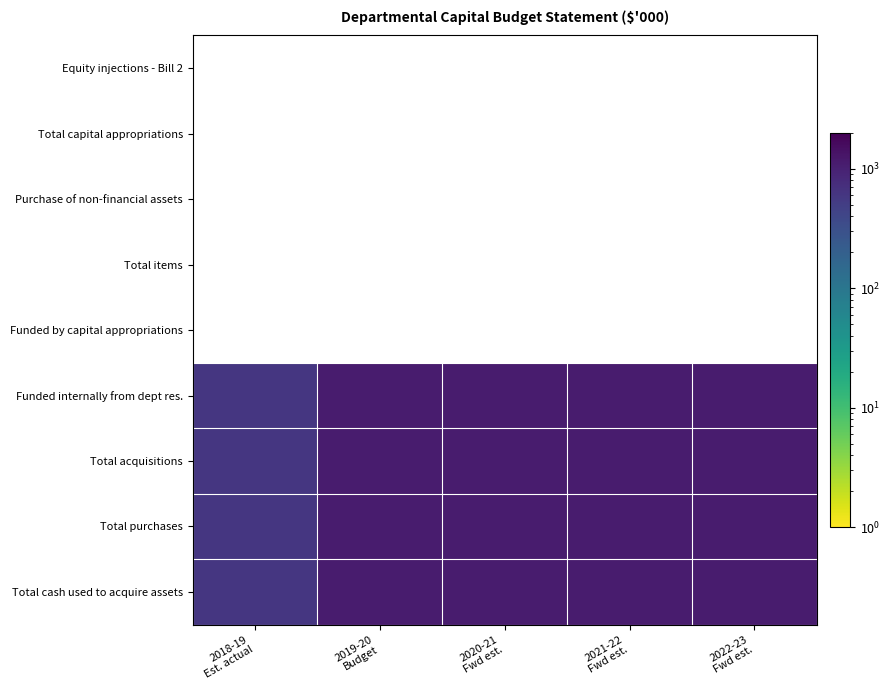

Which series has the largest total across all categories?

Funded internally from dept res.